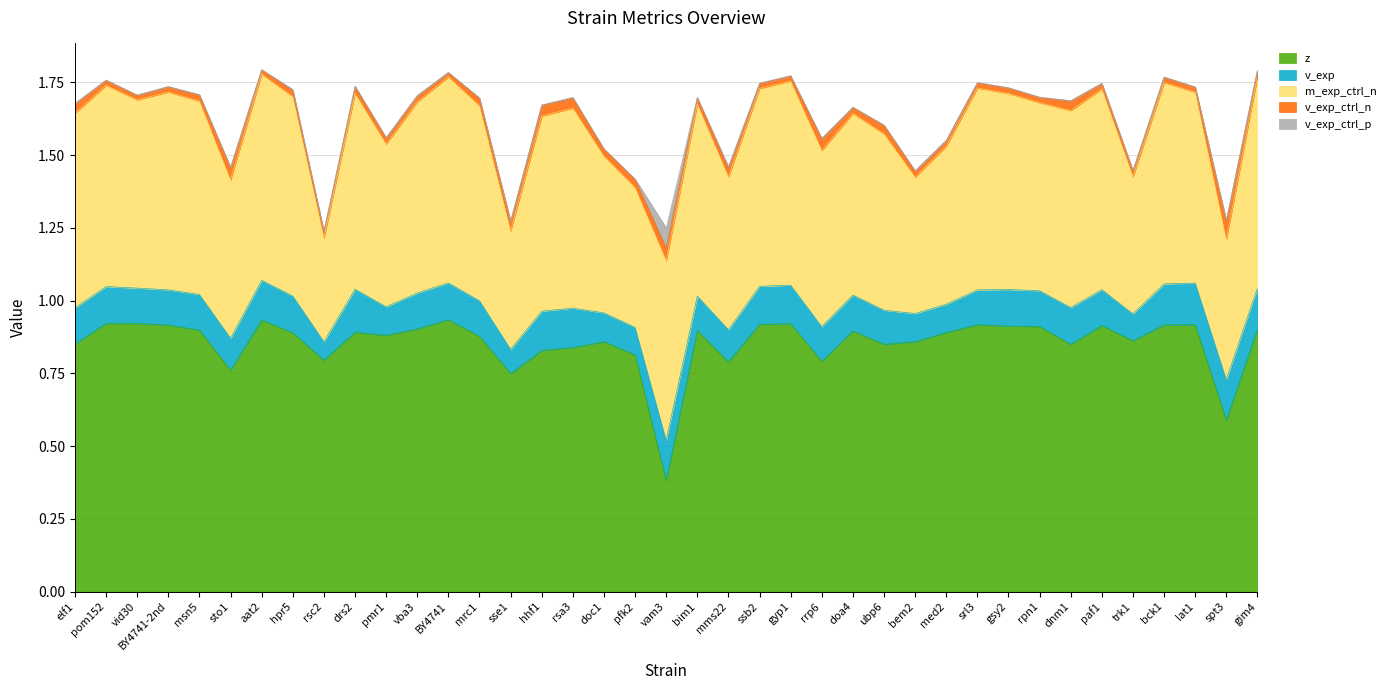

How many interior local peaks does the m_exp_ctrl_n series have?

12